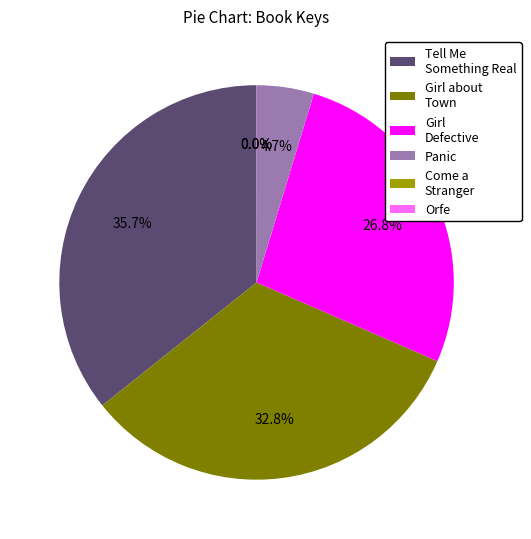

Which category has the biggest portion of the pie?

Tell Me Something Real